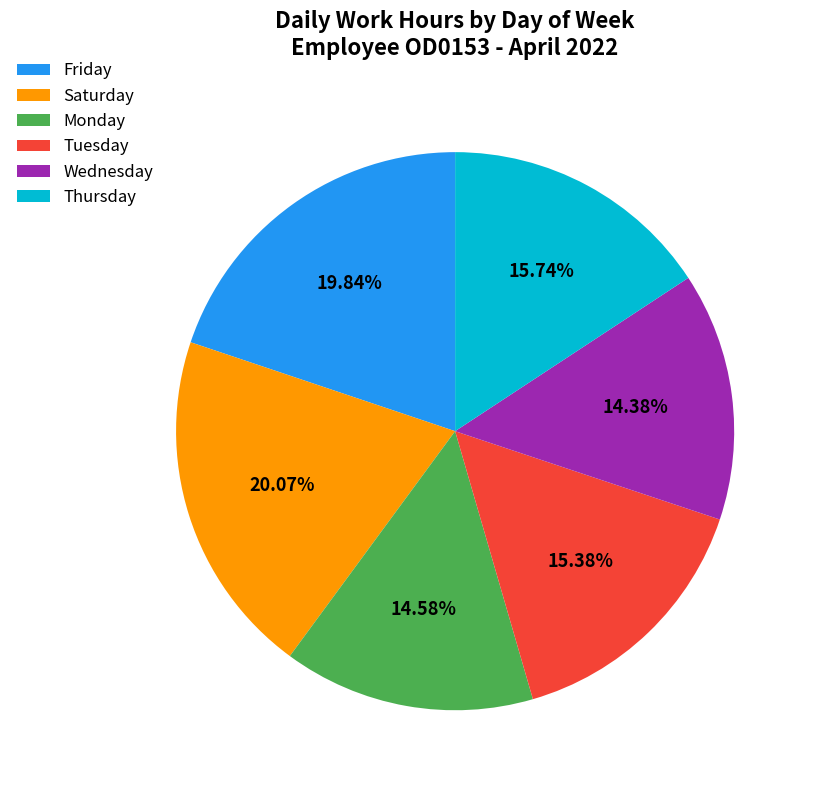

What is the ratio of the value at Friday to the value at Saturday?

1.0